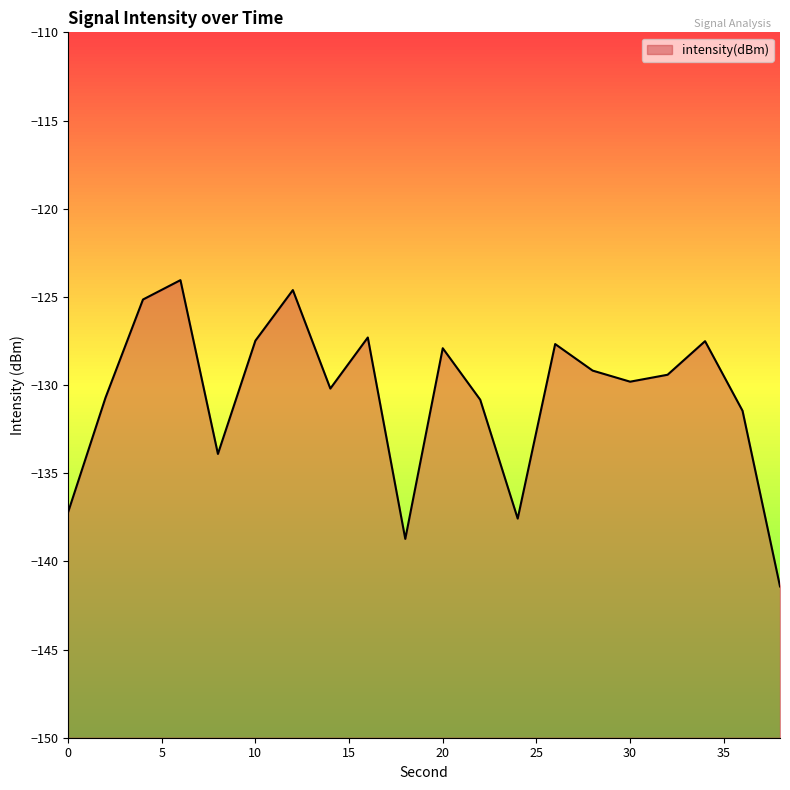

What is the value of the 16th point from the left?

-129.8